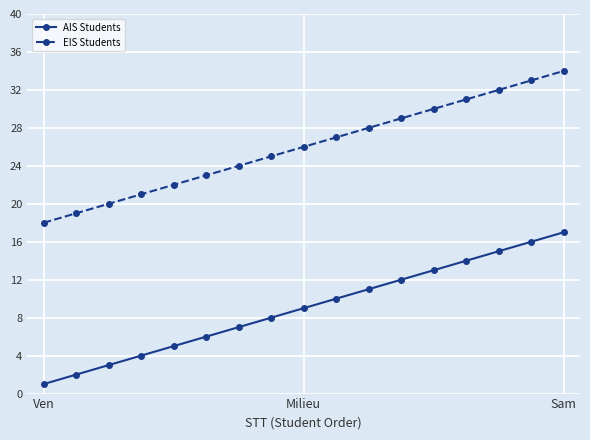

Which series has the largest total across all categories?

EIS Students